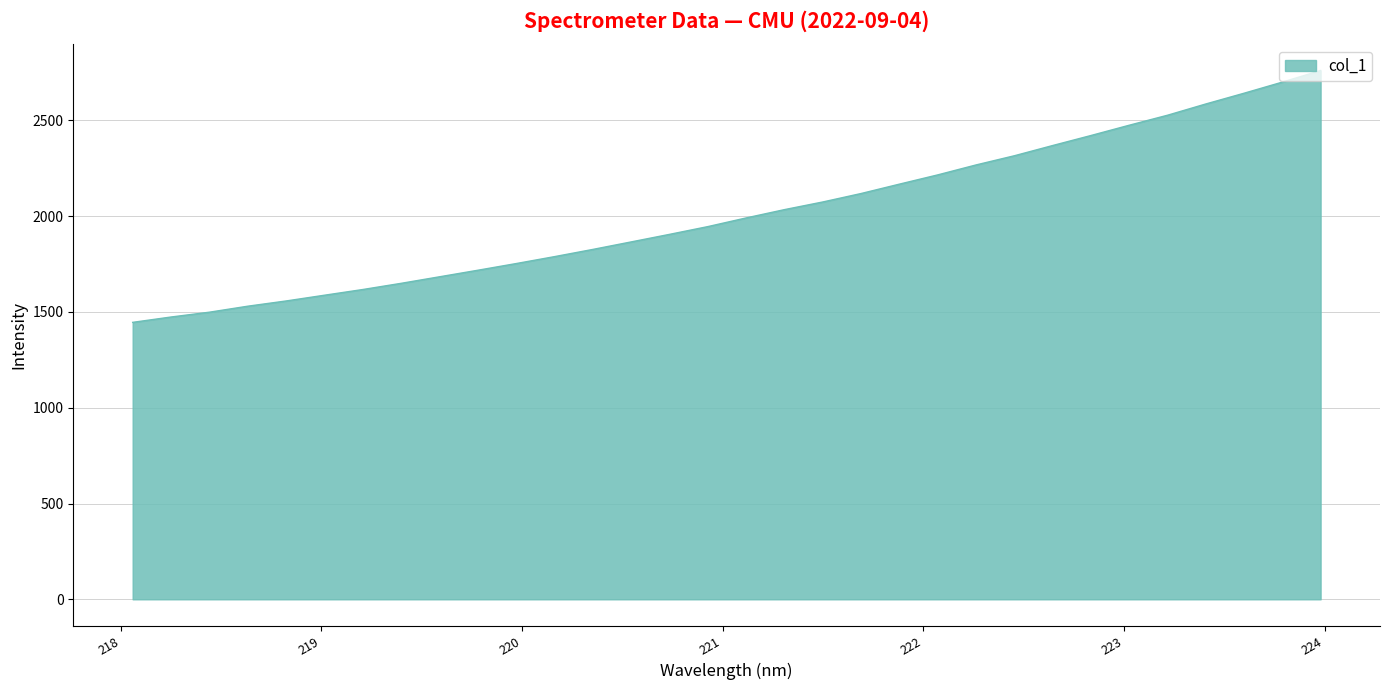

What is the smallest value displayed?

1445.6